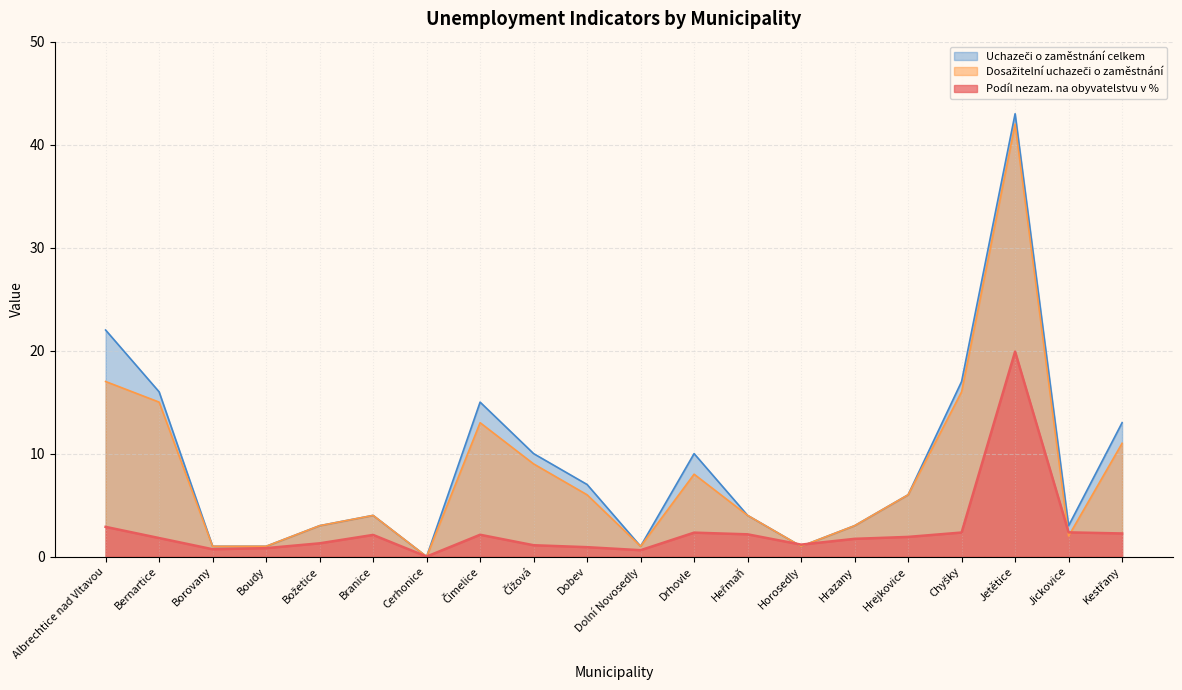

Between Albrechtice nad Vltavou and Hrejkovice, which is larger?

Albrechtice nad Vltavou